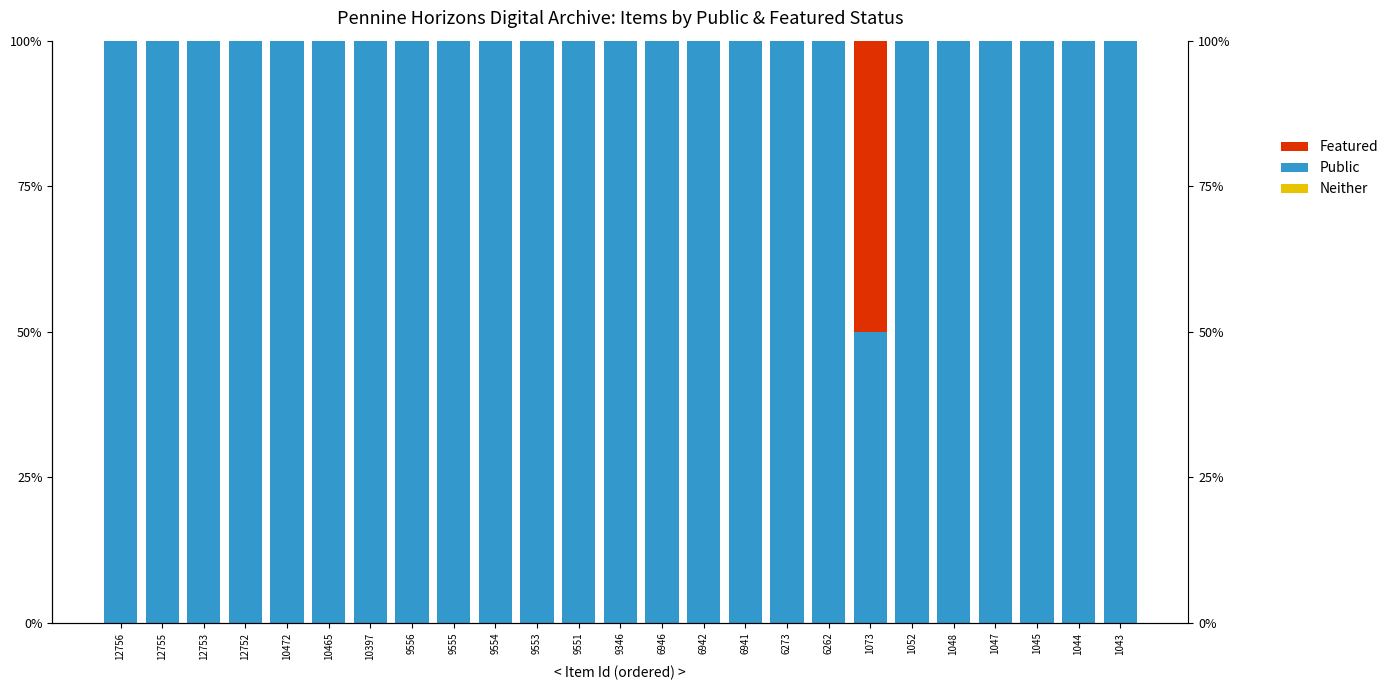

What is the total value across all series at 6946?

1.0